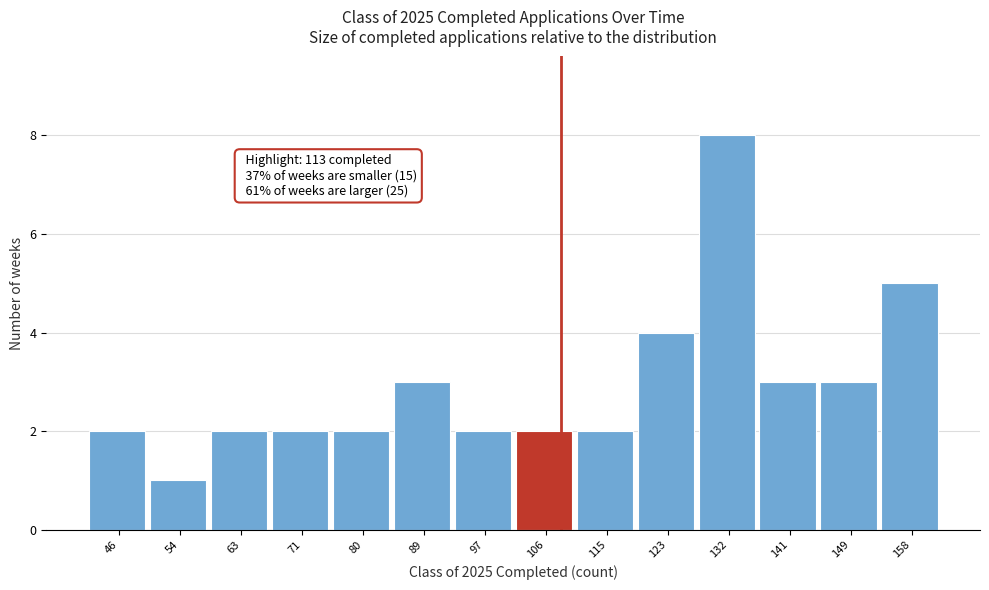

Reading left to right, extract all data points from this chart.

46=2	54=1	63=2	71=2	80=2	89=3	97=2	106=2	115=2	123=4	132=8	141=3	149=3	158=5